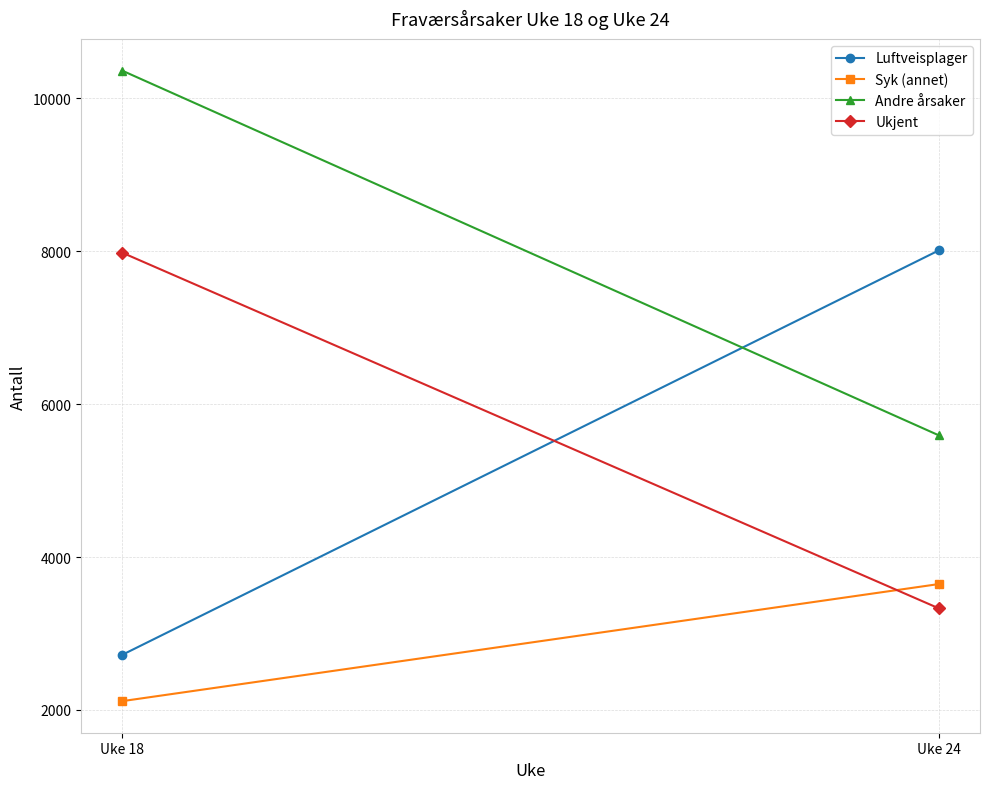

The value of Ukjent at Uke 24 is 4326. True or false?

False